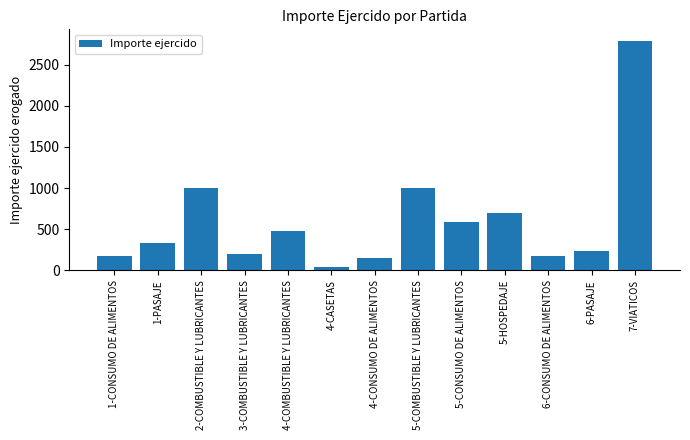

At which category does the chart reach its peak across all series?

7-VIATICOS